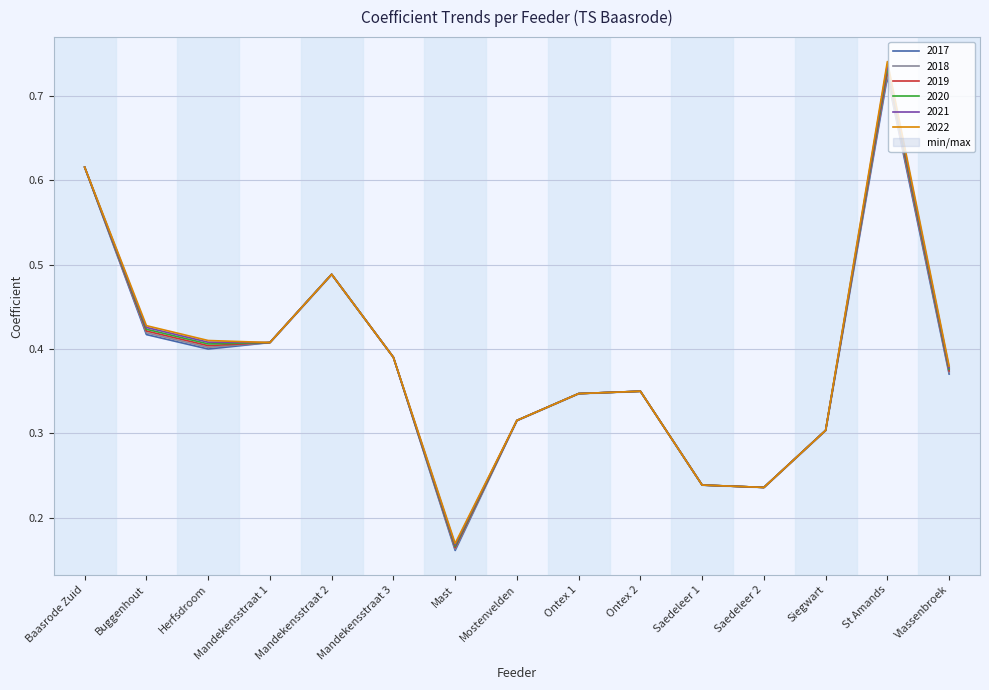

Is the value of 2017 at Ontex 2 greater than the value of 2022 at Mostenvelden?

Yes